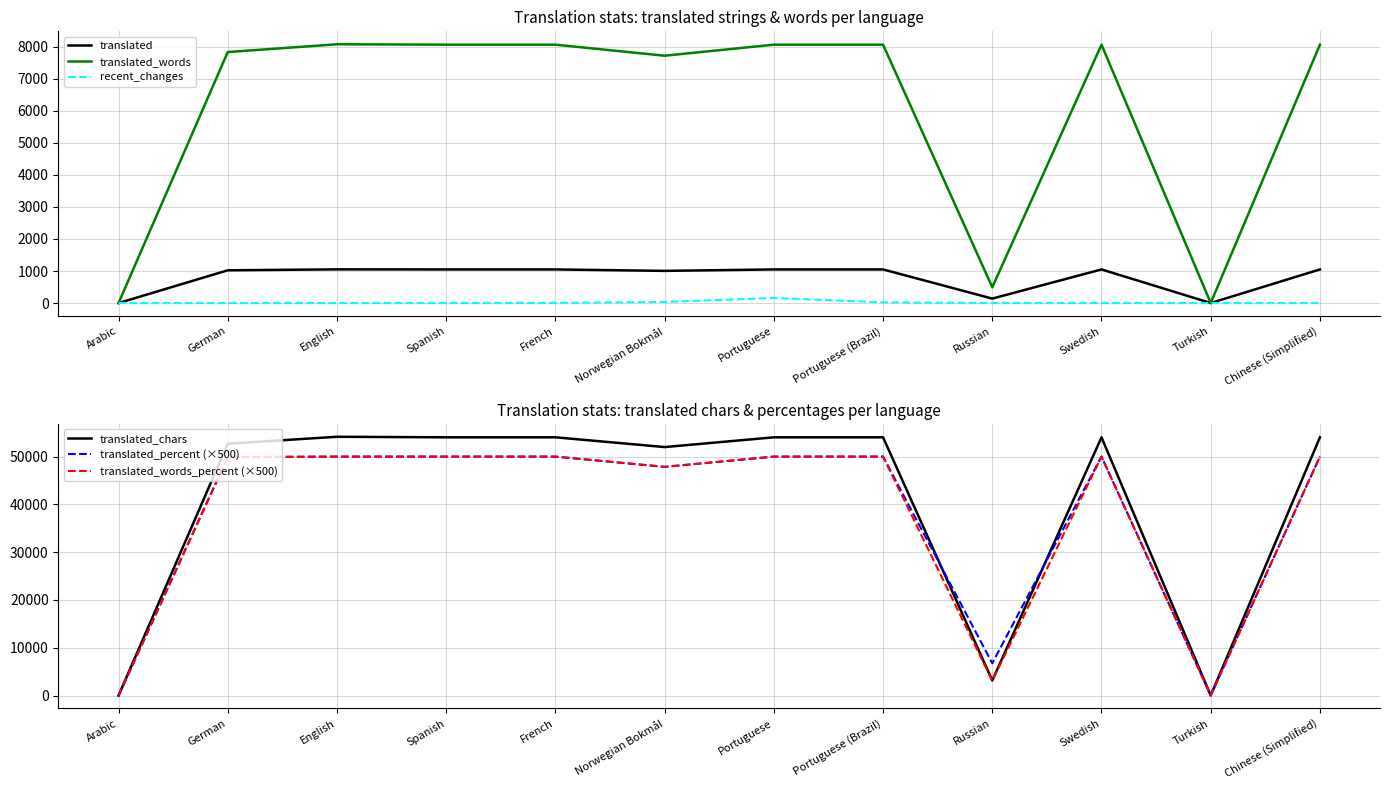

The translated_words_percent (×500) series shows 49850 at German. True or false?

True